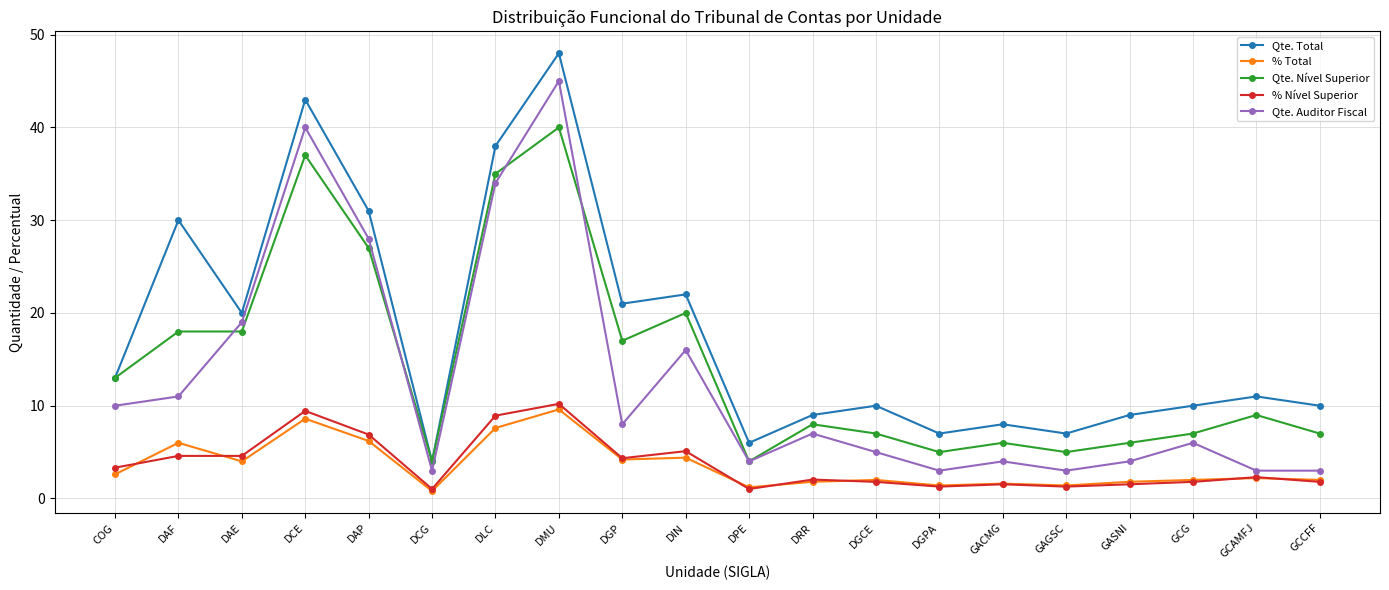

What is the difference between the % Nível Superior values at COG and GCAMFJ?

1.0